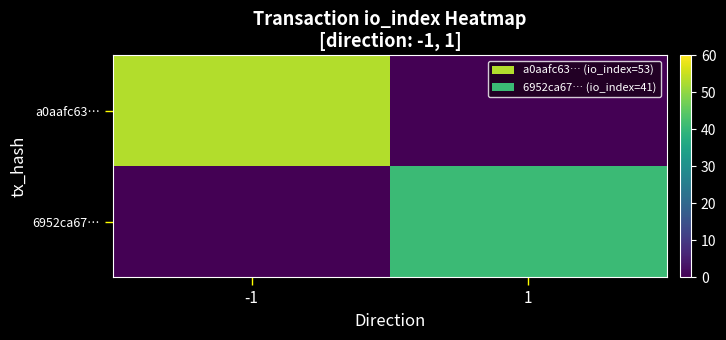

Rank the series at 1 from lowest to highest value.

a0aafc63…, 6952ca67…